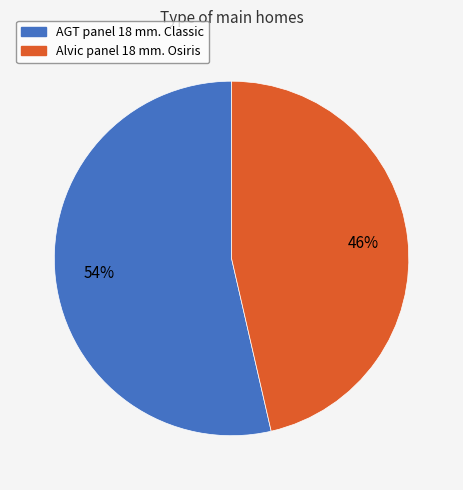

To the nearest percent, what is the combined percentage of Alvic panel 18 mm. Osiris and AGT panel 18 mm. Classic?

100%